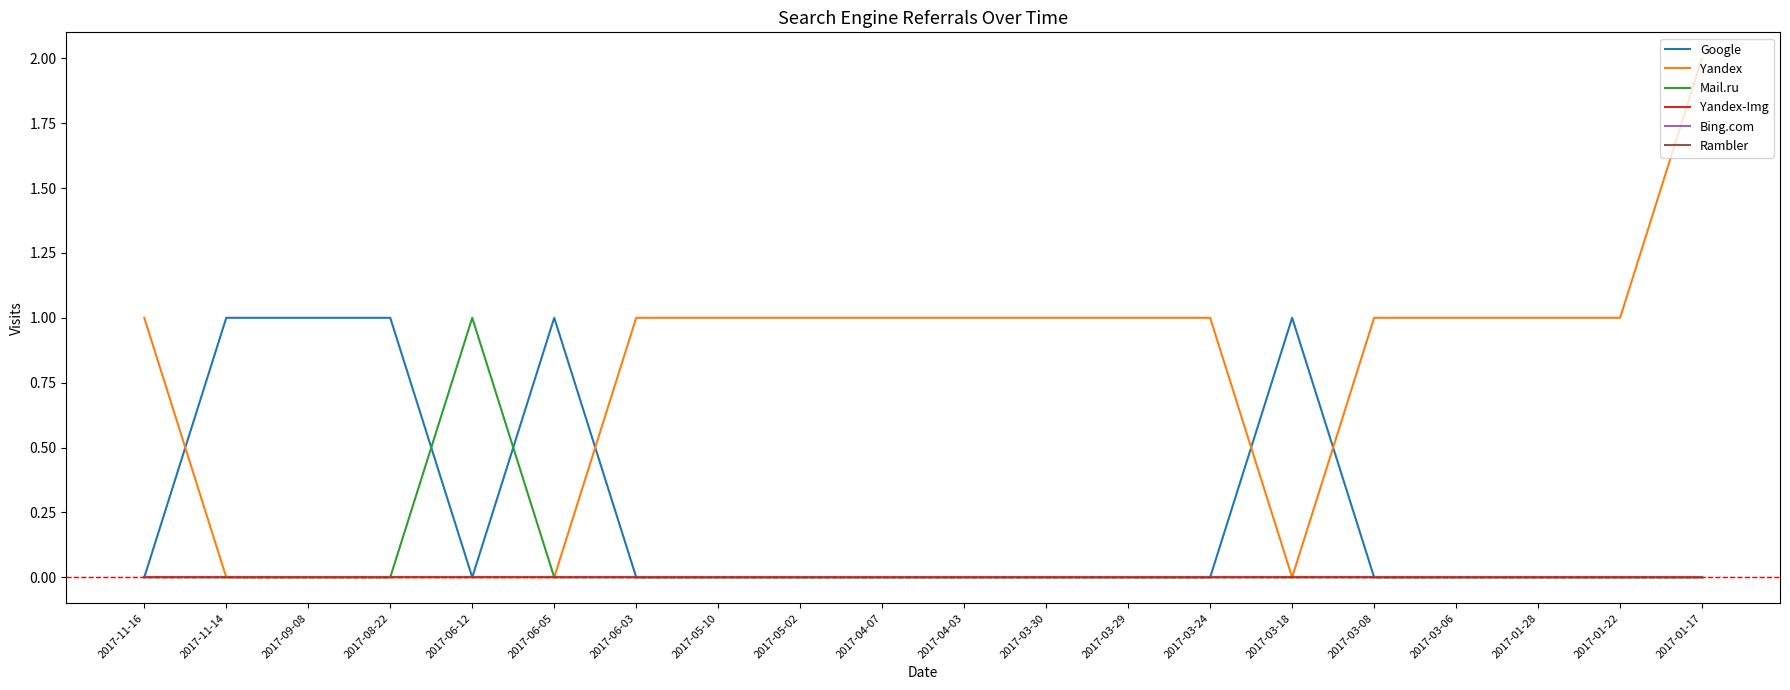

Does the chart display data point markers on the line(s)?

No